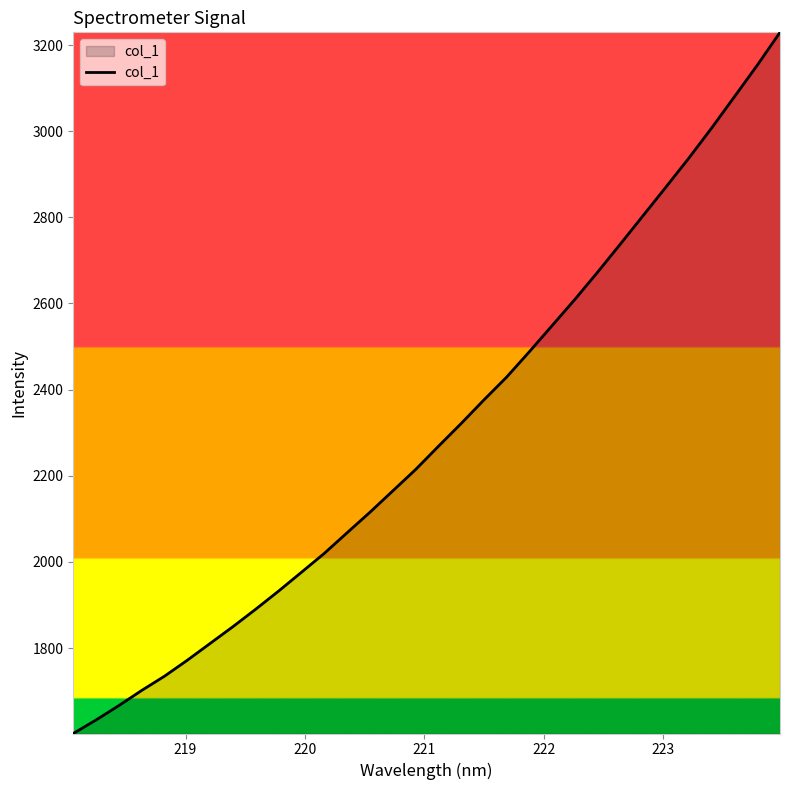

What is the minimum value shown in the chart?

1601.5